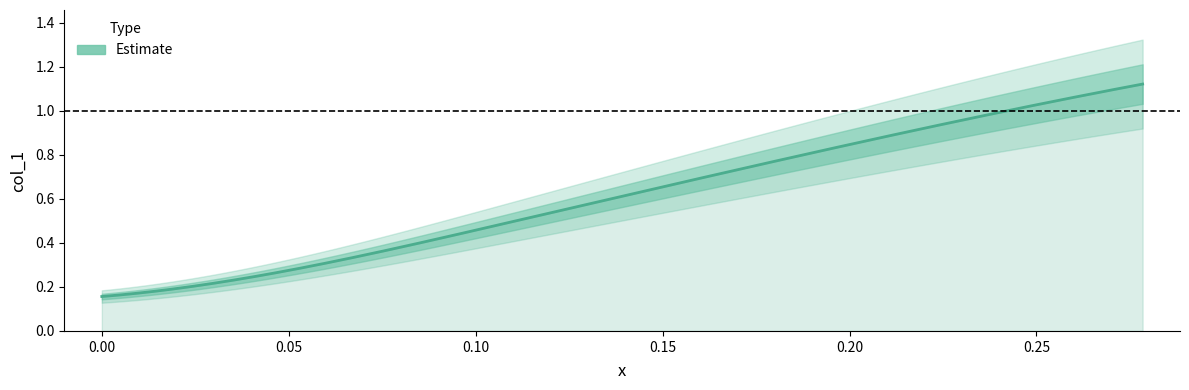

True or false: the data shows 0.2 at 1.

True